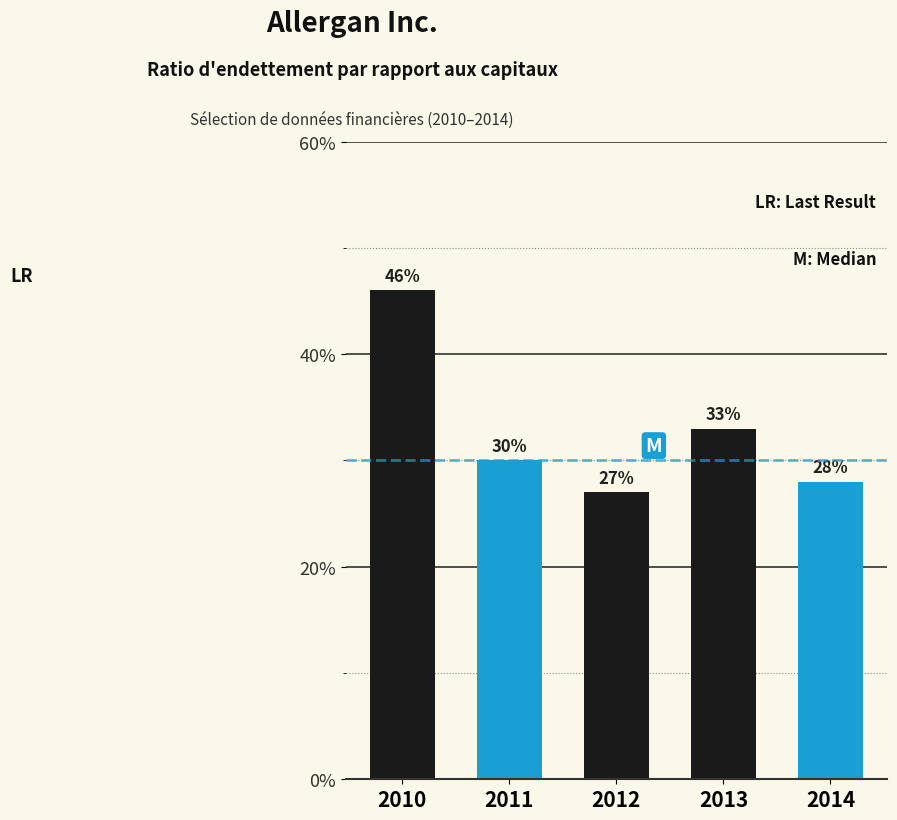

Are the bars horizontal?

No